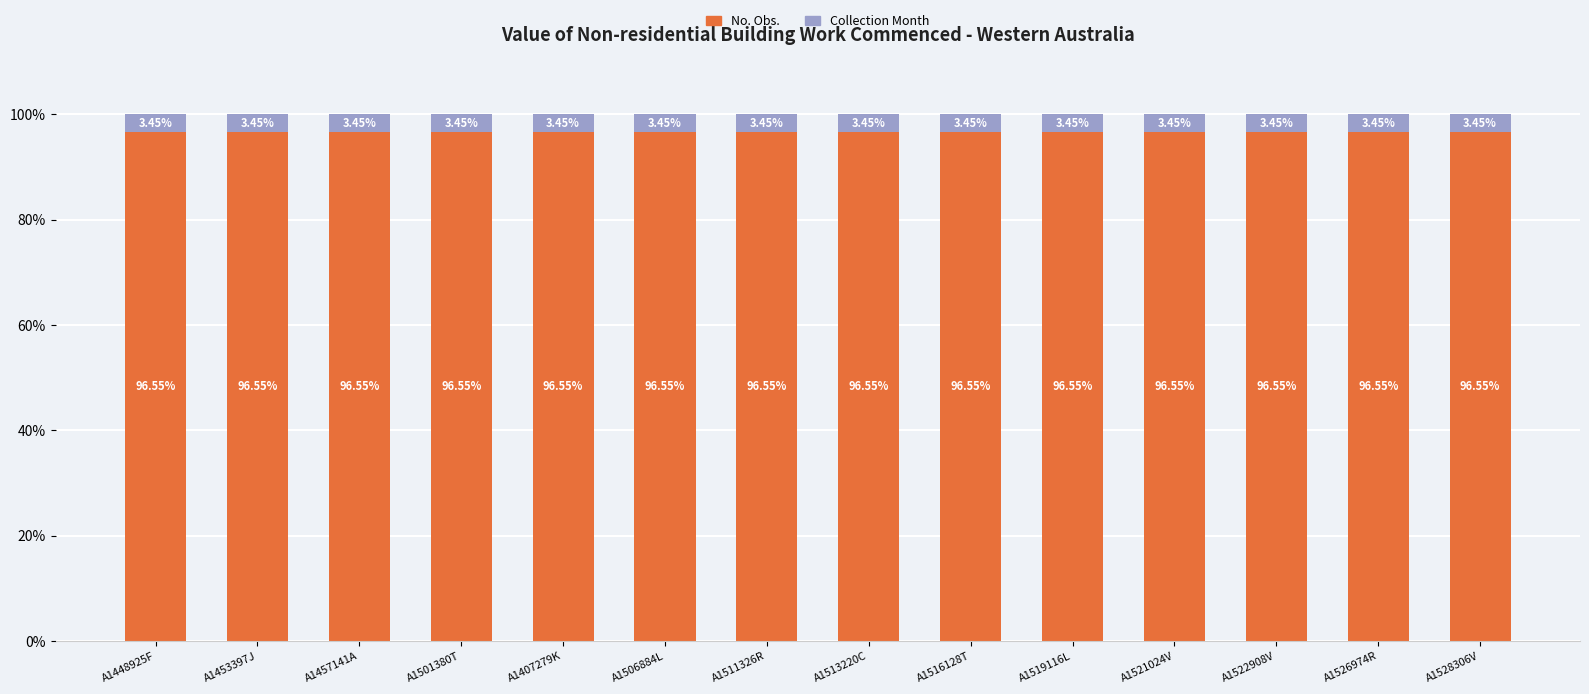

What is the sum of the No. Obs. values at A1448925F and A1453397J?

193.1